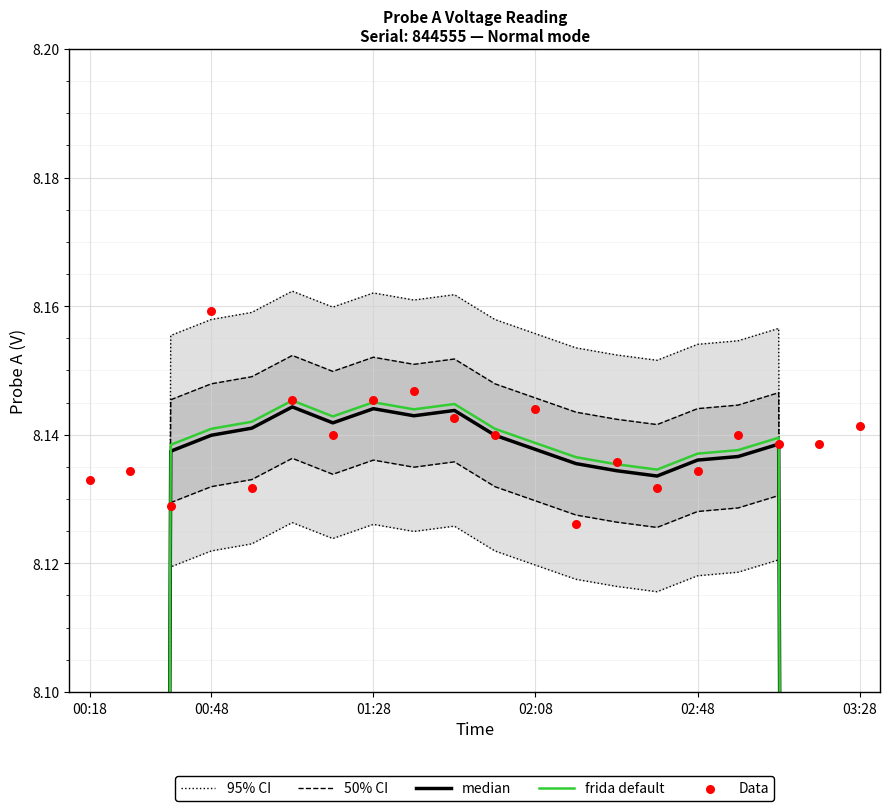

What are all the series names shown in the legend?

95% CI, 50% CI, median, frida default, Data